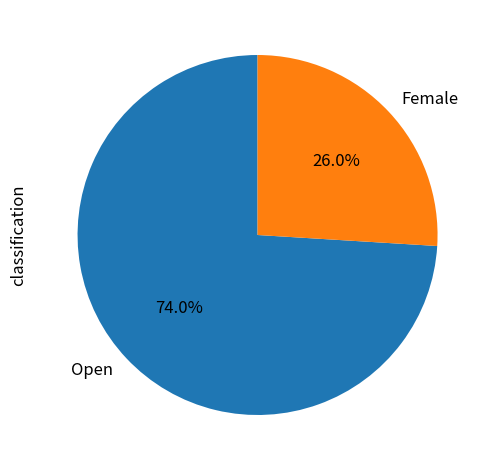

To the nearest percent, what portion does Open represent?

74%